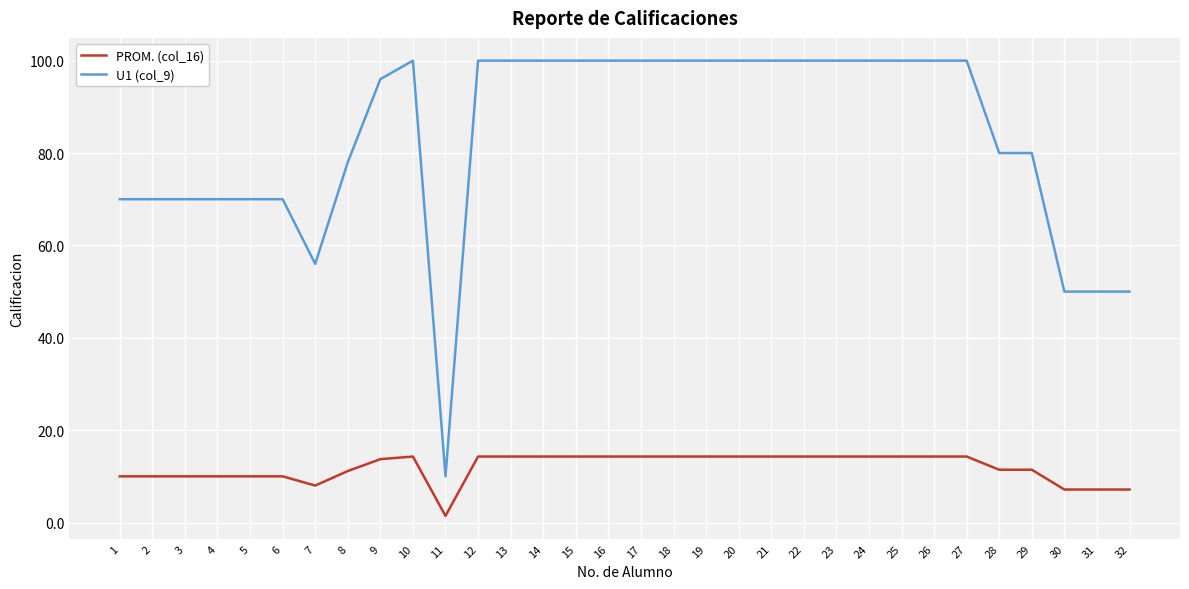

True or false: U1 (col_9) and PROM. (col_16) intersect in this chart.

False